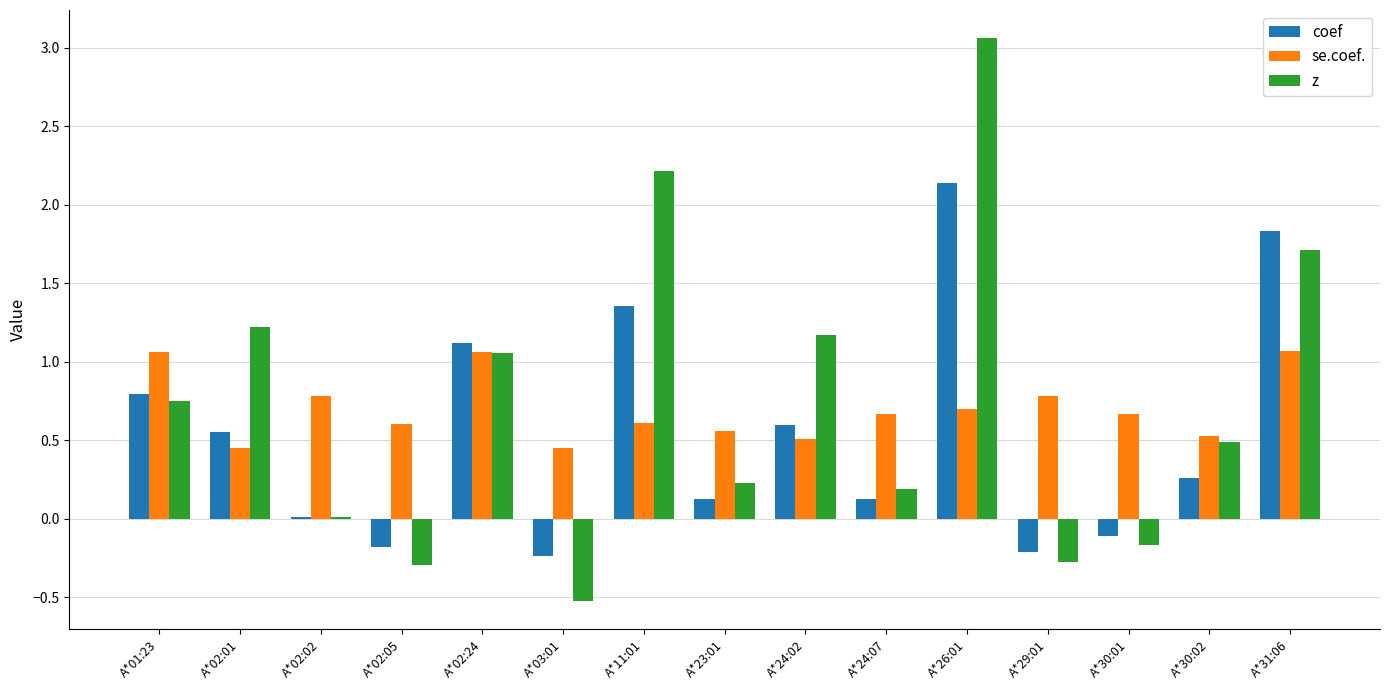

What is the difference between the second highest and second lowest values in the coef series?

2.0